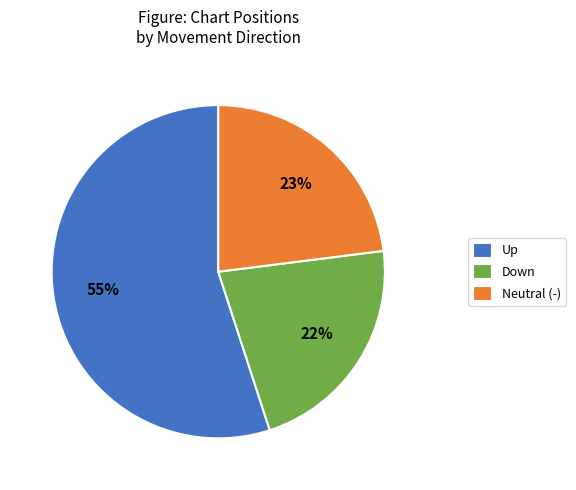

Combined, do Up and Neutral (-) account for over 50%?

Yes